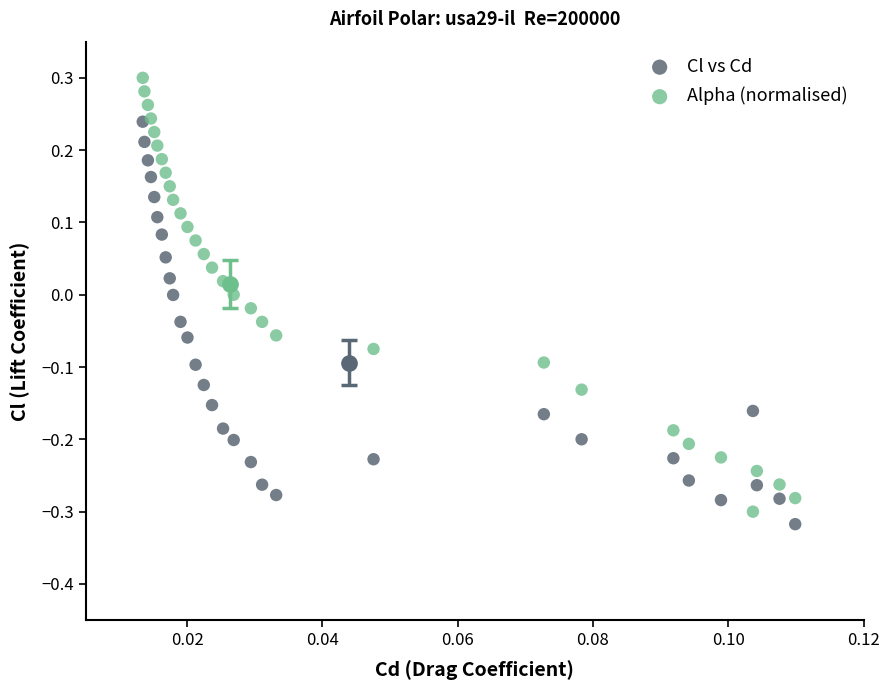

Which series reaches the maximum Y coordinate?

Alpha (normalised)